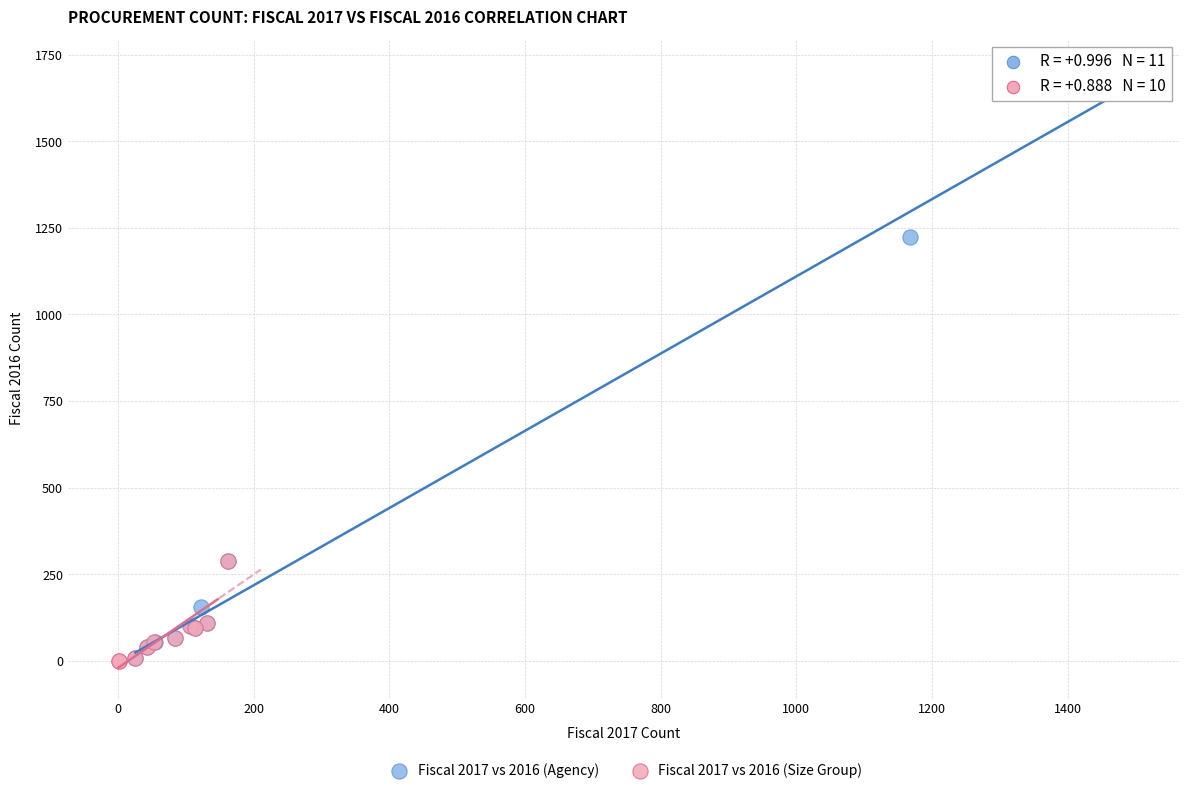

Which series has the widest spread of Y values?

Fiscal 2017 vs 2016 (Agency)